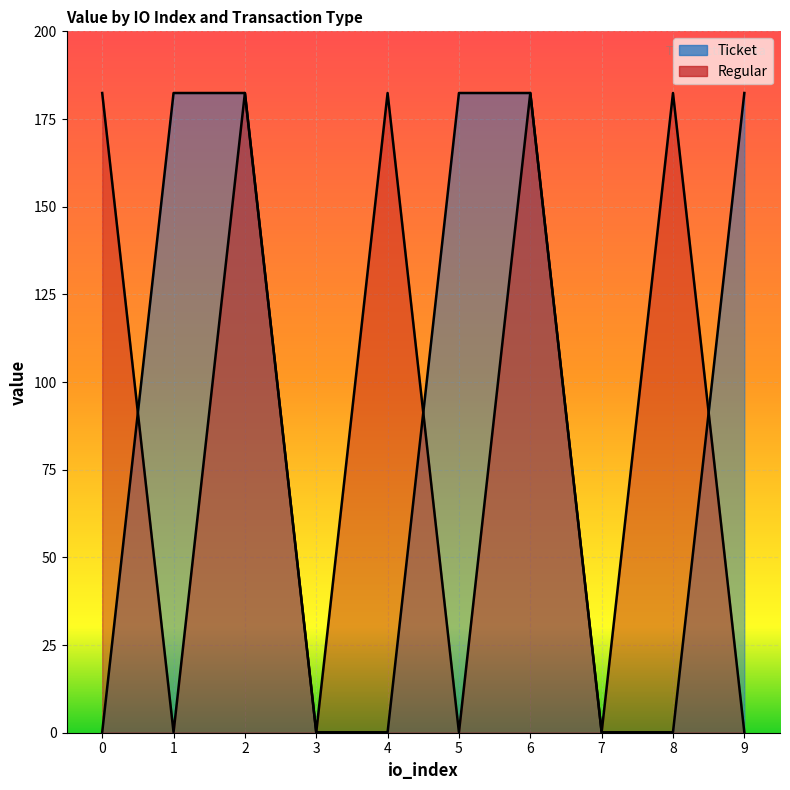

True or false: Ticket has a value of 0.1 at 4.

True